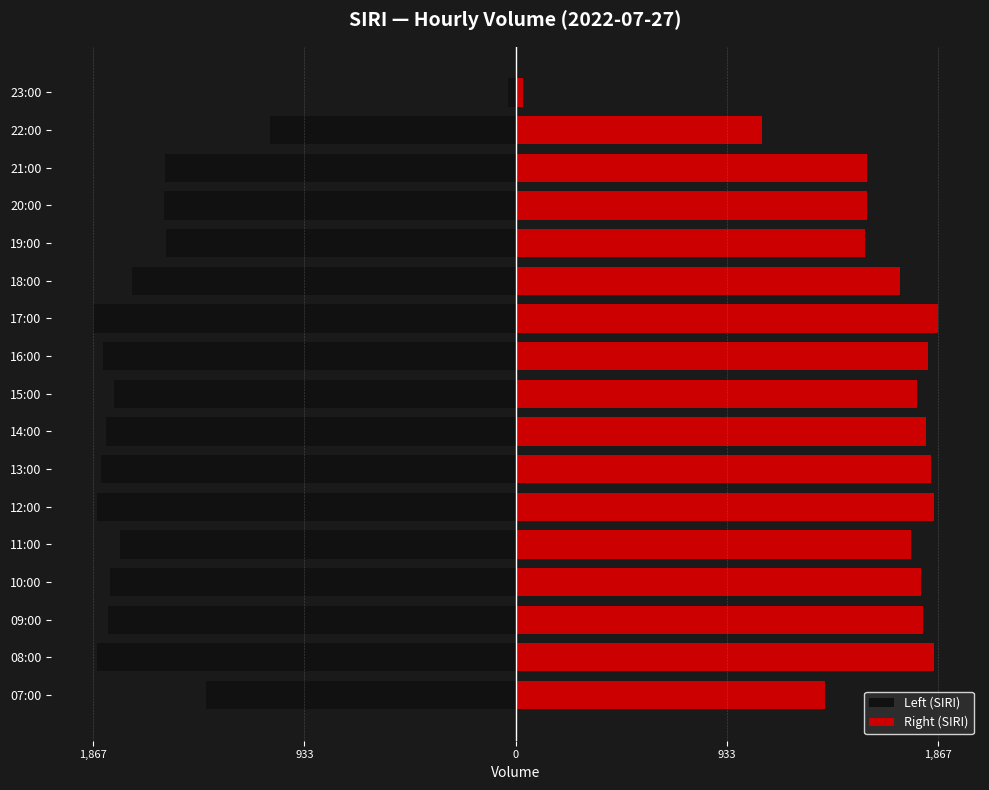

Is it true that Right (SIRI) equals 1823.0 at 16:00?

True